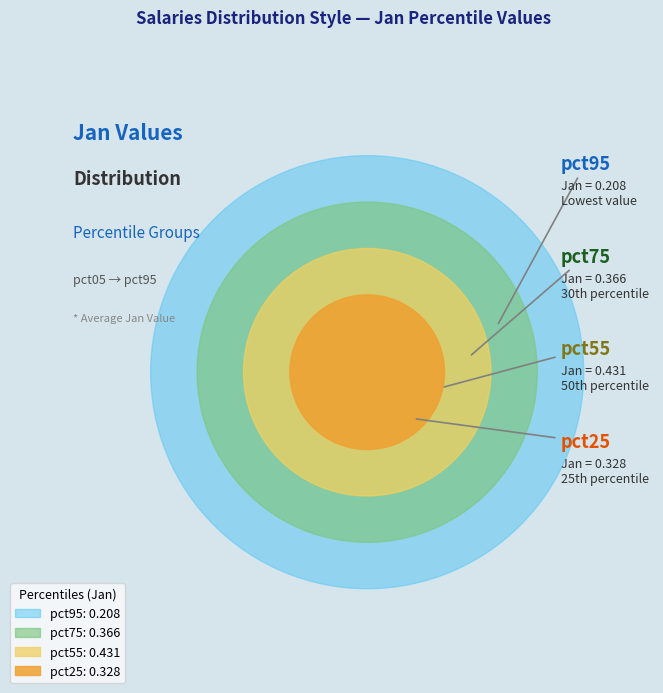

What is the smallest slice in the pie chart?

pct95